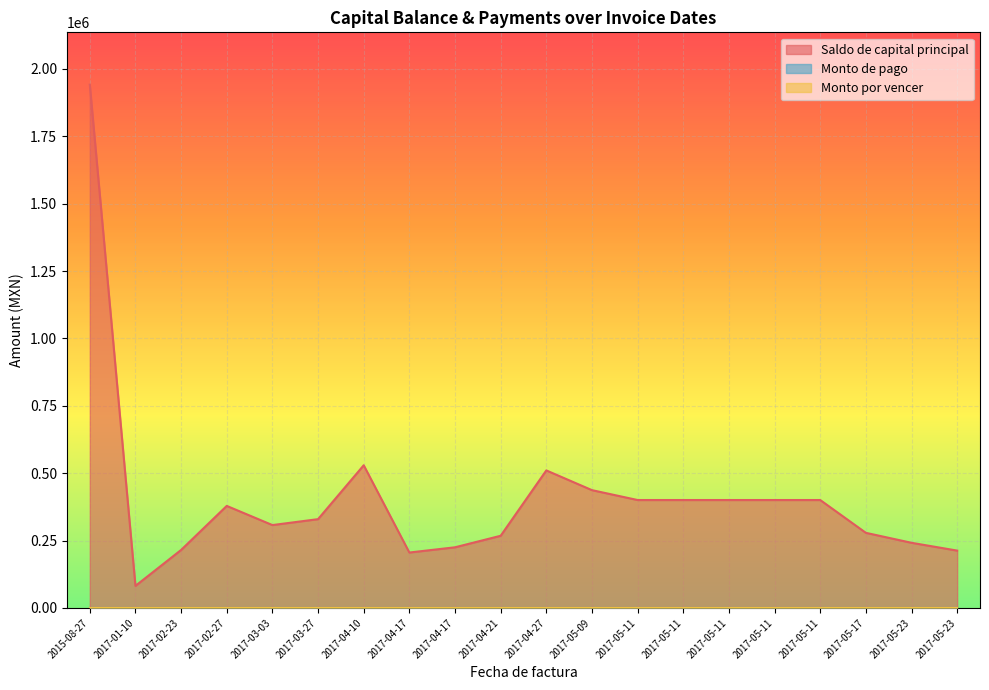

True or false: Monto por vencer has more than 0 interior local peaks.

False